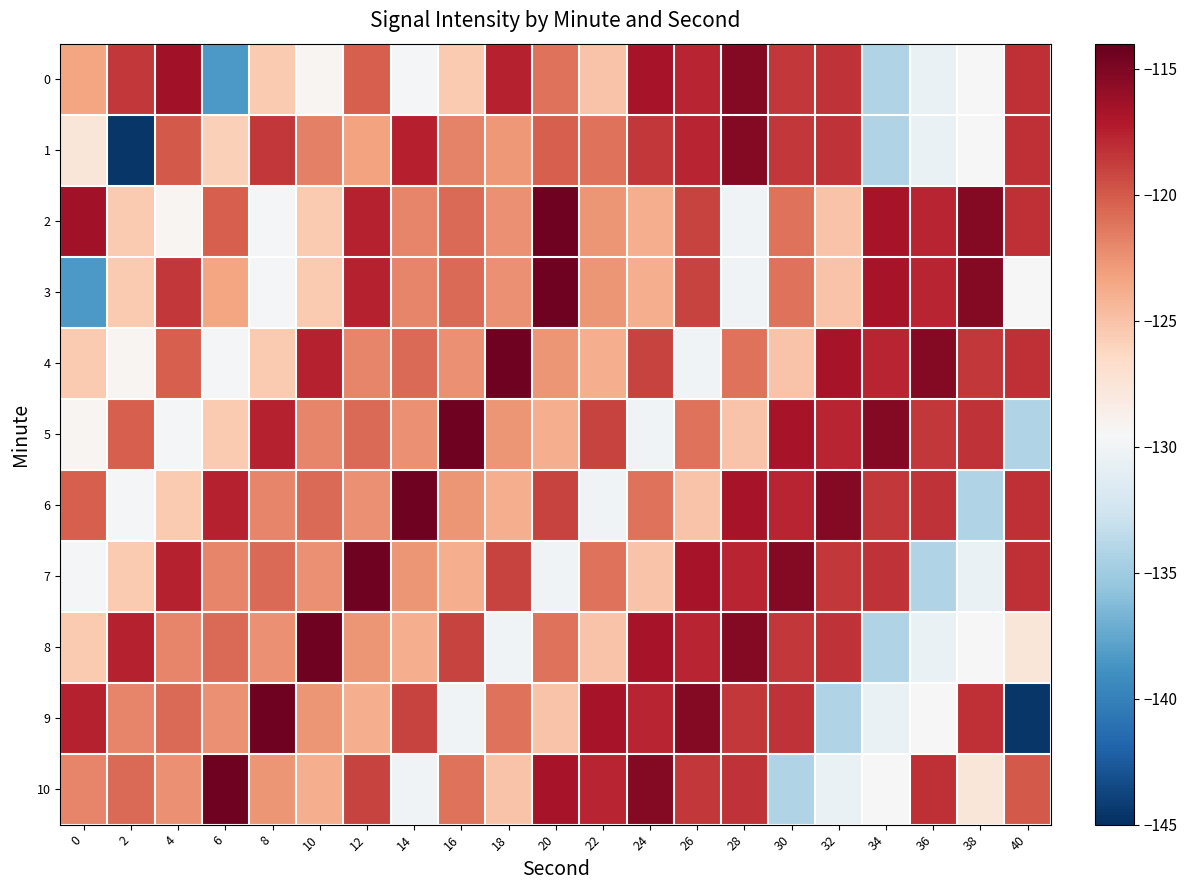

Reading left to right, transcribe all the data shown in this chart.

0: 0=-123.4	2=-118.6	4=-116.4	6=-138.4	8=-125.4	10=-129.2	12=-120.3	14=-129.8	16=-125.4	18=-117.6	20=-121.1	22=-125.1	24=-116.8	26=-117.7	28=-115.3	30=-118.6	32=-118.3	34=-134.2	36=-130.6	38=-129.6	40=-118.2
1: 0=-127.6	2=-144.6	4=-120.0	6=-125.8	8=-118.5	10=-121.7	12=-123.3	14=-117.4	16=-121.8	18=-122.8	20=-120.3	22=-121.1	24=-118.6	26=-117.7	28=-115.3	30=-118.6	32=-118.3	34=-134.2	36=-130.6	38=-129.6	40=-118.2
2: 0=-116.4	2=-125.4	4=-129.2	6=-120.3	8=-129.8	10=-125.4	12=-117.6	14=-121.9	16=-120.7	18=-122.4	20=-114.4	22=-122.7	24=-123.9	26=-119.0	28=-130.1	30=-121.1	32=-125.1	34=-116.8	36=-117.7	38=-115.3	40=-118.2
3: 0=-138.4	2=-125.4	4=-118.6	6=-123.4	8=-129.8	10=-125.4	12=-117.6	14=-121.9	16=-120.7	18=-122.4	20=-114.4	22=-122.7	24=-123.9	26=-119.0	28=-130.1	30=-121.1	32=-125.1	34=-116.8	36=-117.7	38=-115.3	40=-129.6
4: 0=-125.4	2=-129.2	4=-120.3	6=-129.8	8=-125.4	10=-117.6	12=-121.9	14=-120.7	16=-122.4	18=-114.4	20=-122.7	22=-123.9	24=-119.0	26=-130.1	28=-121.1	30=-125.1	32=-116.8	34=-117.7	36=-115.3	38=-118.6	40=-118.2
5: 0=-129.2	2=-120.3	4=-129.8	6=-125.4	8=-117.6	10=-121.9	12=-120.7	14=-122.4	16=-114.4	18=-122.7	20=-123.9	22=-119.0	24=-130.1	26=-121.1	28=-125.1	30=-116.8	32=-117.7	34=-115.3	36=-118.6	38=-118.3	40=-134.2
6: 0=-120.3	2=-129.8	4=-125.4	6=-117.6	8=-121.9	10=-120.7	12=-122.4	14=-114.4	16=-122.7	18=-123.9	20=-119.0	22=-130.1	24=-121.1	26=-125.1	28=-116.8	30=-117.7	32=-115.3	34=-118.6	36=-118.3	38=-134.2	40=-118.2
7: 0=-129.8	2=-125.4	4=-117.6	6=-121.9	8=-120.7	10=-122.4	12=-114.4	14=-122.7	16=-123.9	18=-119.0	20=-130.1	22=-121.1	24=-125.1	26=-116.8	28=-117.7	30=-115.3	32=-118.6	34=-118.3	36=-134.2	38=-130.6	40=-118.2
8: 0=-125.4	2=-117.6	4=-121.9	6=-120.7	8=-122.4	10=-114.4	12=-122.7	14=-123.9	16=-119.0	18=-130.1	20=-121.1	22=-125.1	24=-116.8	26=-117.7	28=-115.3	30=-118.6	32=-118.3	34=-134.2	36=-130.6	38=-129.6	40=-127.6
9: 0=-117.6	2=-121.9	4=-120.7	6=-122.4	8=-114.4	10=-122.7	12=-123.9	14=-119.0	16=-130.1	18=-121.1	20=-125.1	22=-116.8	24=-117.7	26=-115.3	28=-118.6	30=-118.3	32=-134.2	34=-130.6	36=-129.6	38=-118.2	40=-144.6
10: 0=-121.9	2=-120.7	4=-122.4	6=-114.4	8=-122.7	10=-123.9	12=-119.0	14=-130.1	16=-121.1	18=-125.1	20=-116.8	22=-117.7	24=-115.3	26=-118.6	28=-118.3	30=-134.2	32=-130.6	34=-129.6	36=-118.2	38=-127.6	40=-120.0